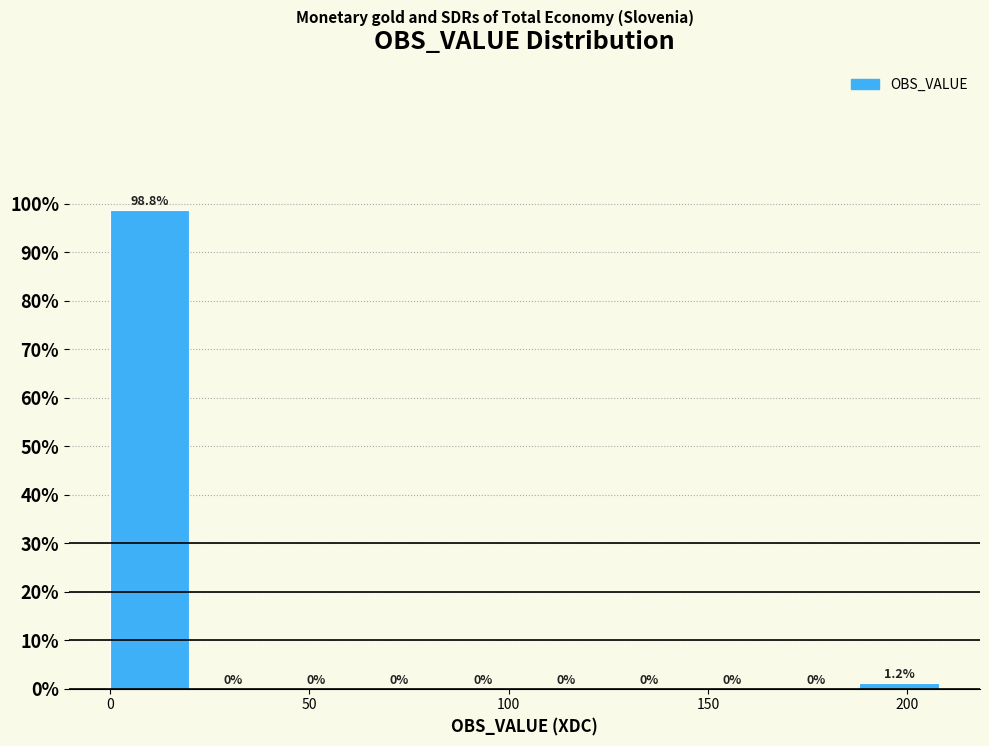

Reading left to right, list every bar in this chart as the range it spans on the x-axis followed by its height. The bar edges are not printed on the chart, so give them approximately, as read against the axis.

0 to 20: 98.8
20 to 40: 0.0
40 to 65: 0.0
65 to 85: 0.0
85 to 105: 0.0
105 to 125: 0.0
125 to 145: 0.0
145 to 165: 0.0
165 to 190: 0.0
190 to 210: 1.2